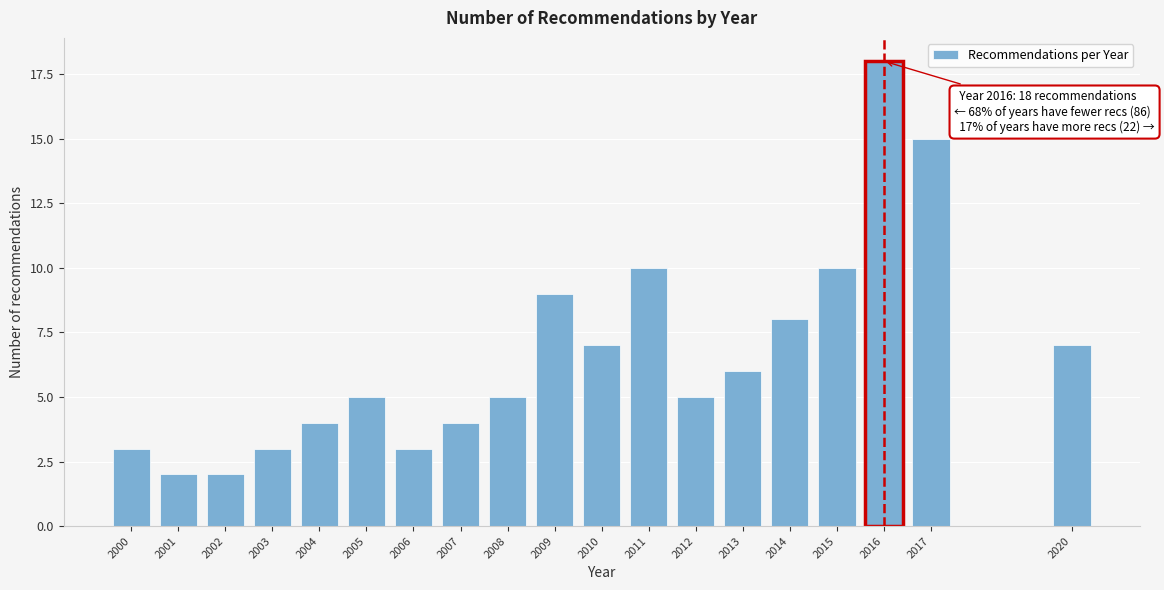

Reading left to right, transcribe all the data shown in this chart.

2000=3	2001=2	2002=2	2003=3	2004=4	2005=5	2006=3	2007=4	2008=5	2009=9	2010=7	2011=10	2012=5	2013=6	2014=8	2015=10	2016=18	2017=15	2020=7